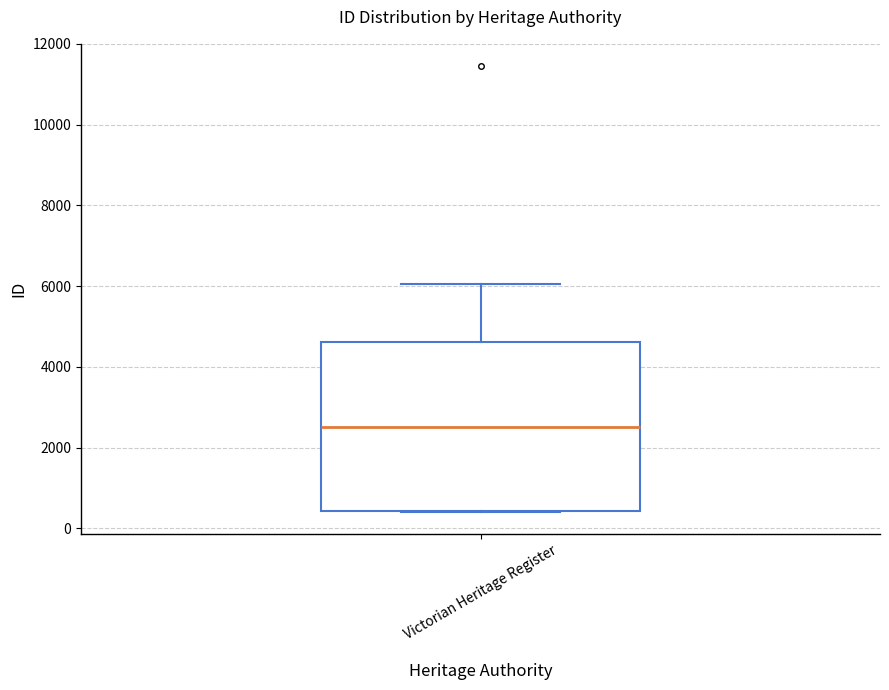

Read this box plot against the y-axis: the position of the median line, the range covered by the box, and the ends of both whiskers. The values are not printed on the chart, so give them approximately, as read against the axis.

median 2400, box 400 to 4600, whiskers 400 to 6000